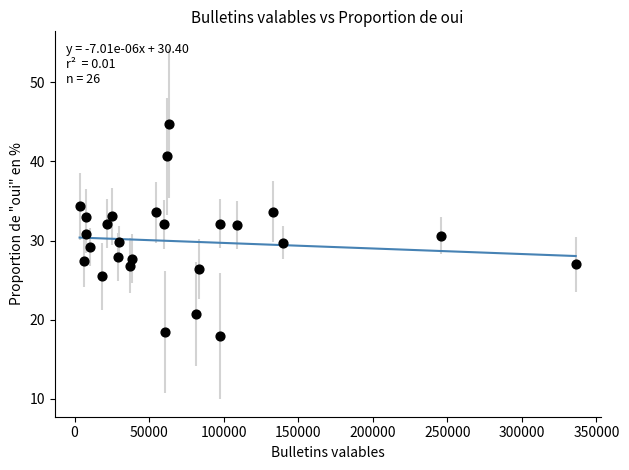

What is the range of Y values (max minus min)?

26.9